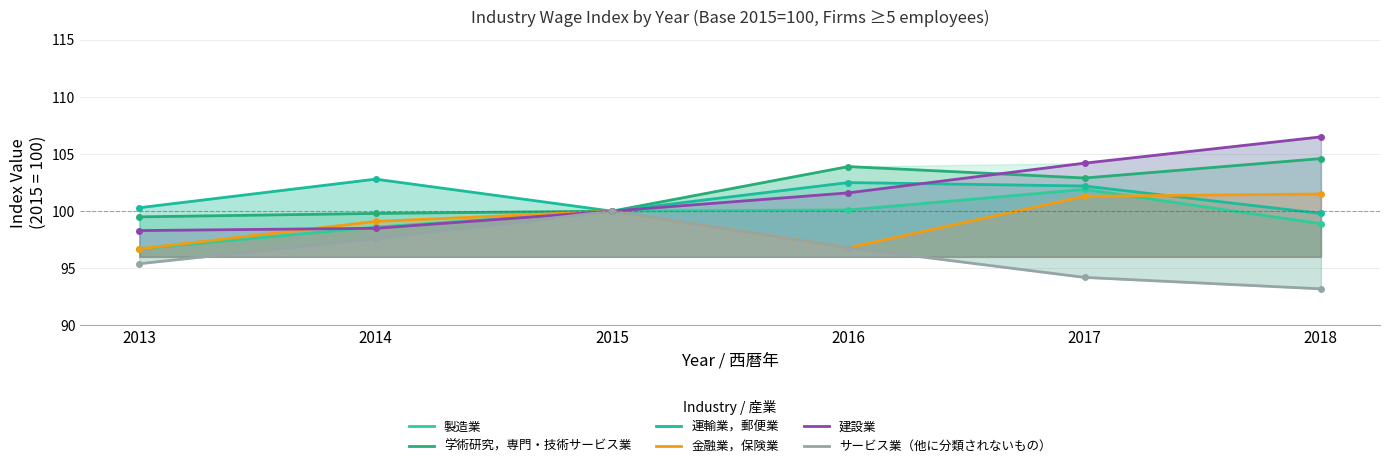

How many values in the 金融業，保険業 series exceed 100?

2